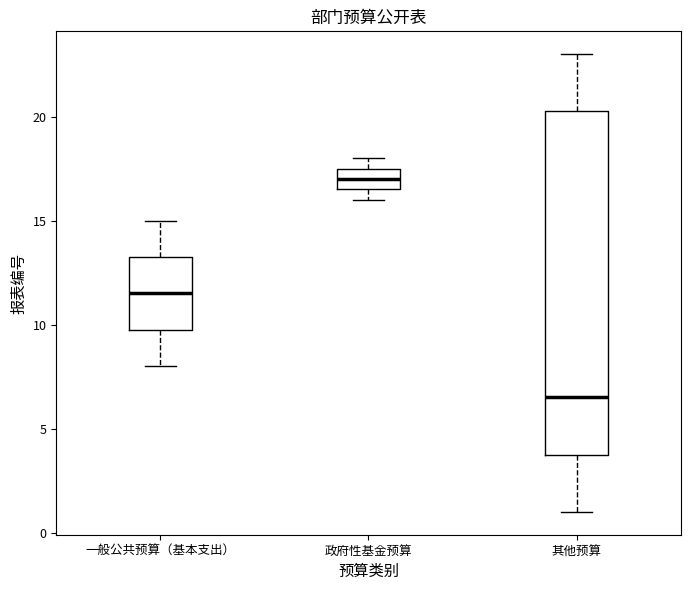

Reading left to right, read every box against the y-axis: the position of its median line, the range the box covers, and the ends of its whiskers. The values are not printed on the chart, so give them approximately, as read against the axis.

一般公共预算（基本支出）: median 11.5, box 10.0 to 13.5, whiskers 8.0 to 15.0
政府性基金预算: median 17.0, box 16.5 to 17.5, whiskers 16.0 to 18.0
其他预算: median 6.5, box 4.0 to 20.5, whiskers 1.0 to 23.0